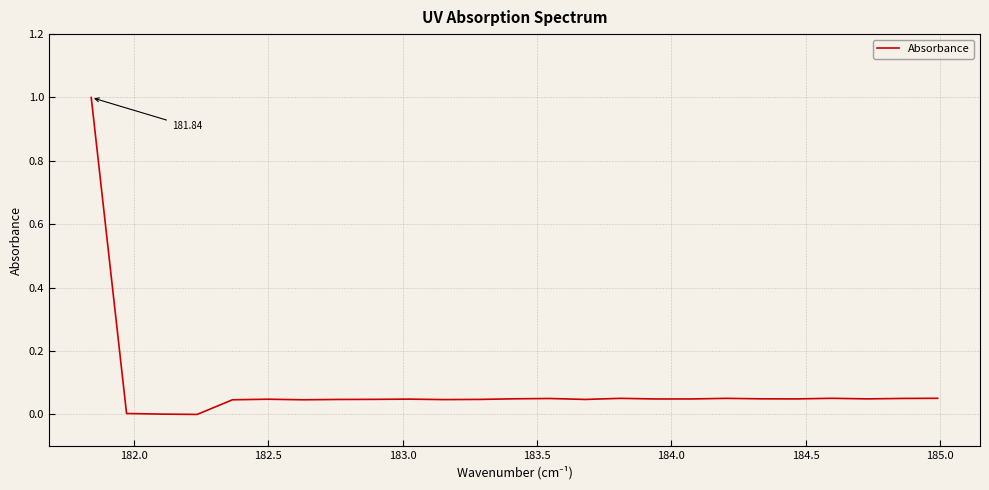

What is the difference between the maximum and minimum values?

1.0